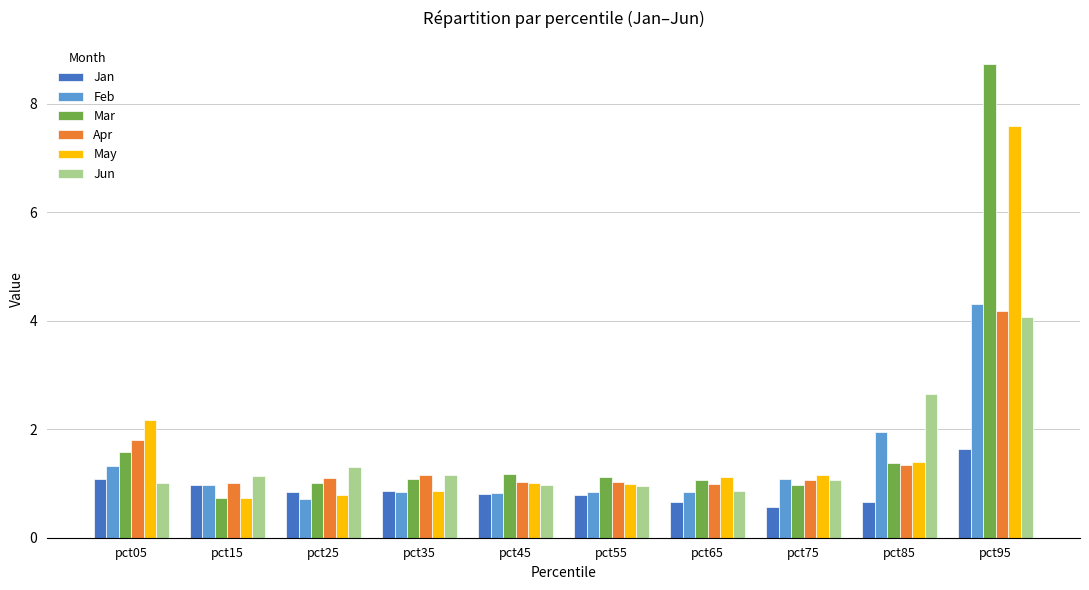

What value does the May series have at pct15?

0.7